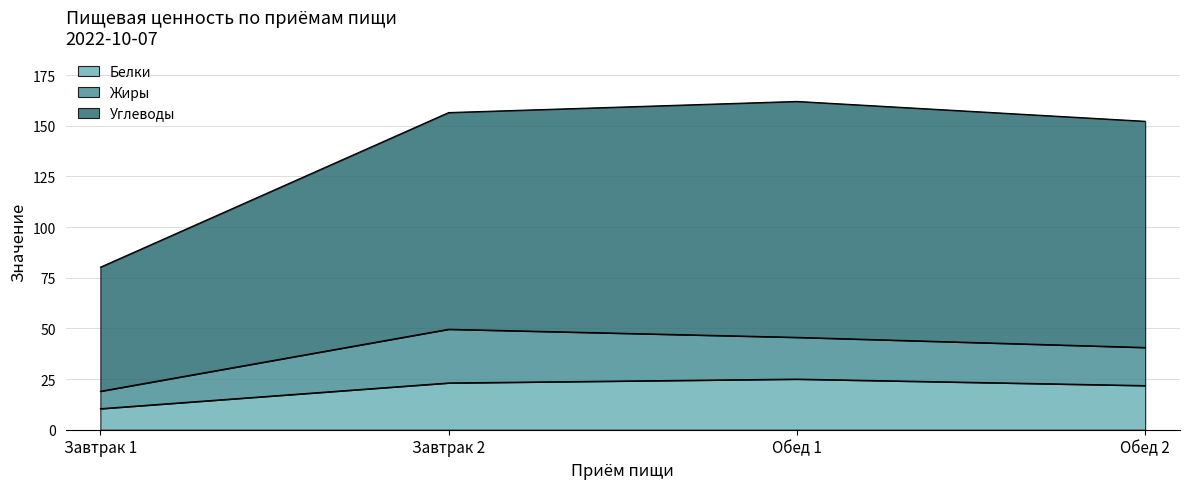

What is the lowest value of the Белки series?

10.4